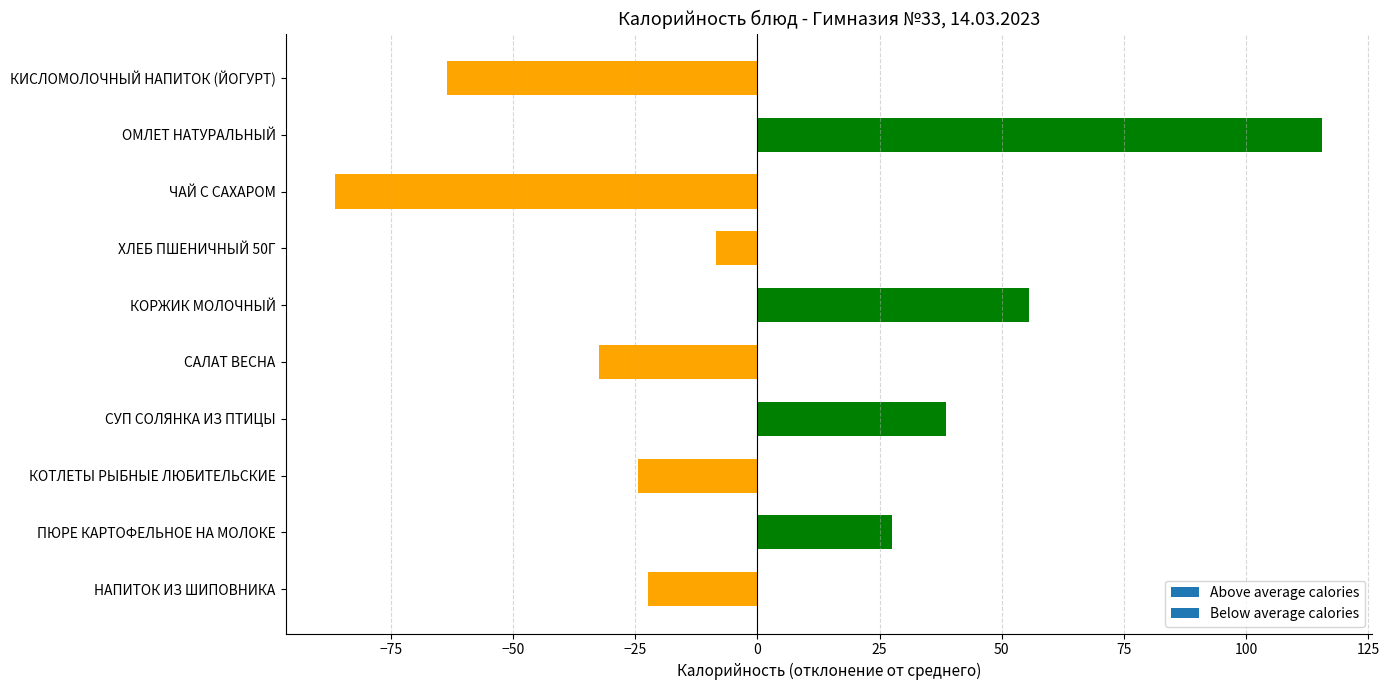

Reading bottom to top, transcribe all the data shown in this chart.

НАПИТОК ИЗ ШИПОВНИКА=-22.4	ПЮРЕ КАРТОФЕЛЬНОЕ НА МОЛОКЕ=27.6	КОТЛЕТЫ РЫБНЫЕ ЛЮБИТЕЛЬСКИЕ=-24.4	СУП СОЛЯНКА ИЗ ПТИЦЫ=38.6	САЛАТ ВЕСНА=-32.4	КОРЖИК МОЛОЧНЫЙ=55.6	ХЛЕБ ПШЕНИЧНЫЙ 50Г=-8.4	ЧАЙ С САХАРОМ=-86.4	ОМЛЕТ НАТУРАЛЬНЫЙ=115.6	КИСЛОМОЛОЧНЫЙ НАПИТОК (ЙОГУРТ)=-63.4